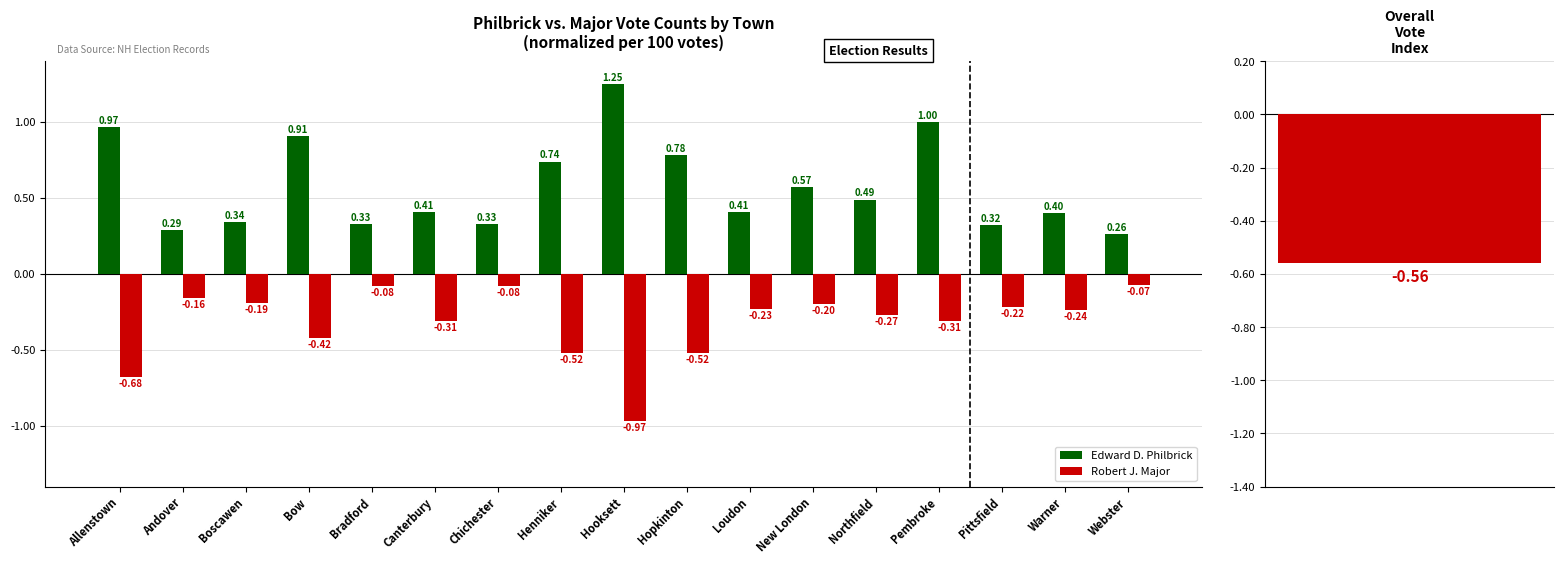

Reading left to right, what are all the values shown in this chart?

Edward D. Philbrick: 1.0	0.3	0.3	0.9	0.3	0.4	0.3	0.7	1.2	0.8	0.4	0.6	0.5	1.0	0.3	0.4	0.3
Robert J. Major: -0.7	-0.2	-0.2	-0.4	-0.1	-0.3	-0.1	-0.5	-1.0	-0.5	-0.2	-0.2	-0.3	-0.3	-0.2	-0.2	-0.1